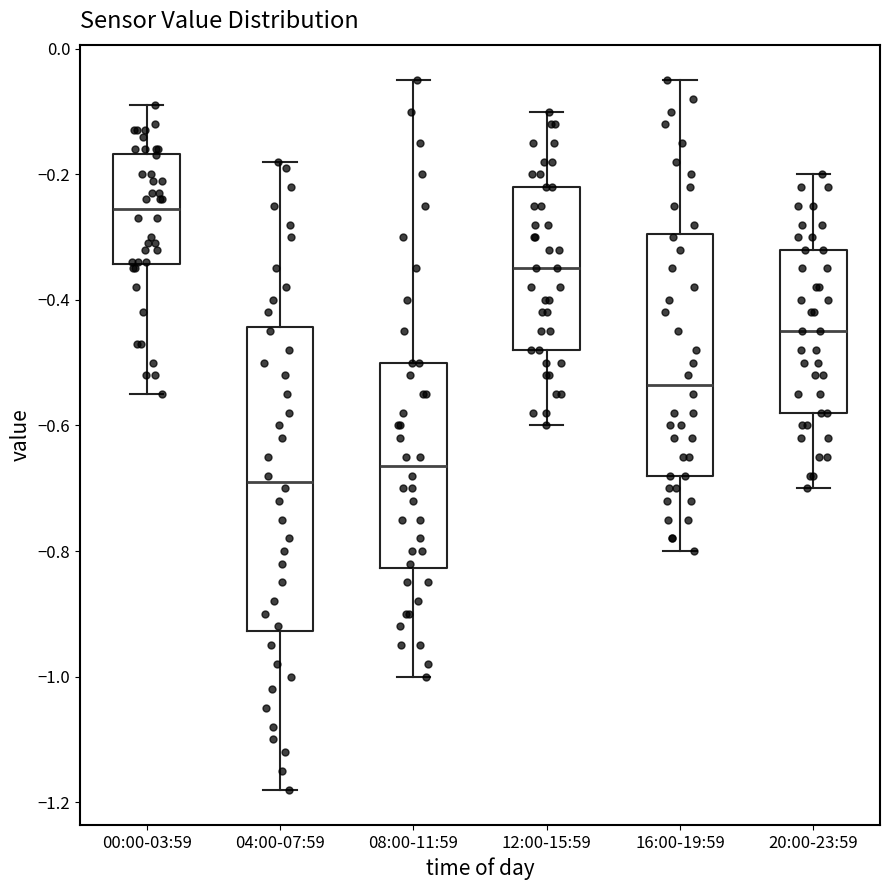

Which box's median line is the highest?

00:00-03:59